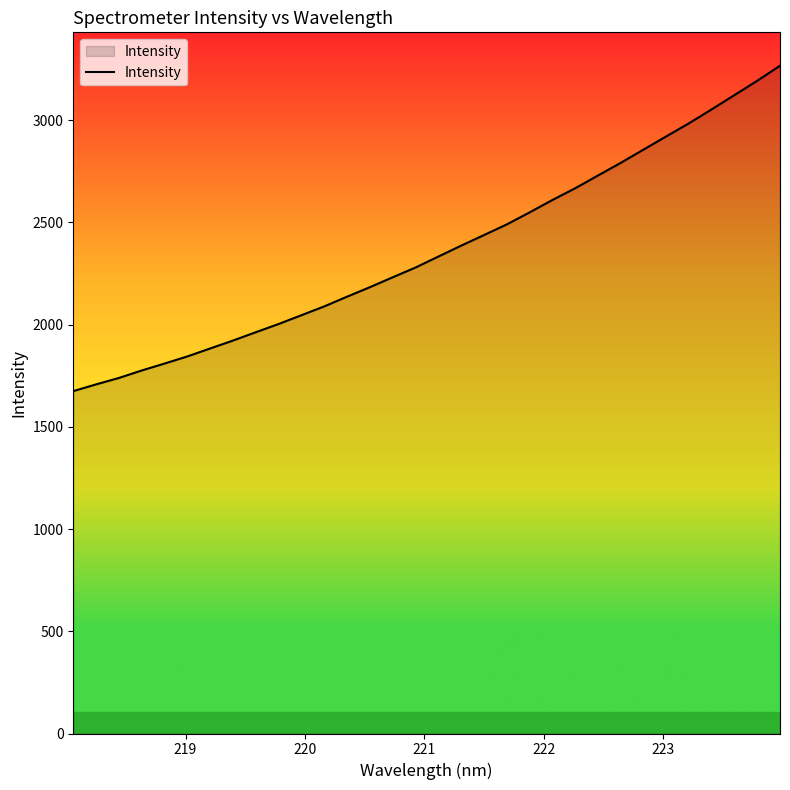

What is the smallest value displayed?

1674.2